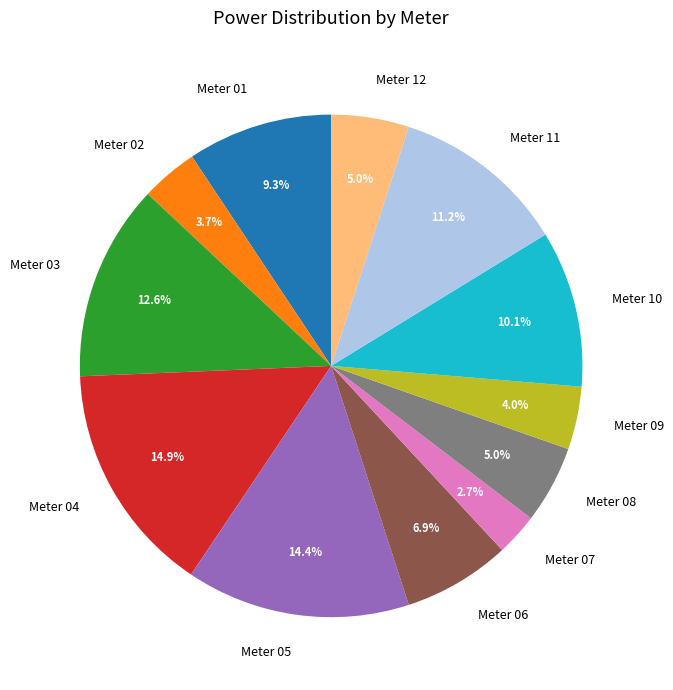

How many segments does this pie chart have?

12